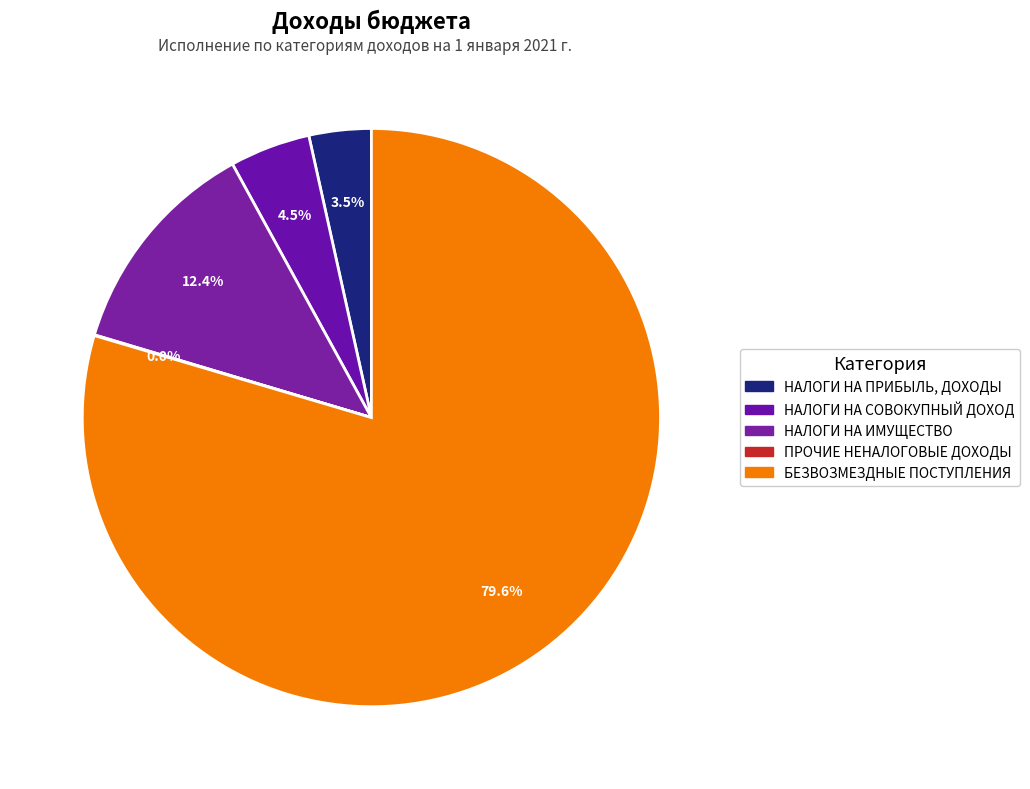

To the nearest percent, what is the difference between the БЕЗВОЗМЕЗДНЫЕ ПОСТУПЛЕНИЯ and ПРОЧИЕ НЕНАЛОГОВЫЕ ДОХОДЫ slice percentages?

80%